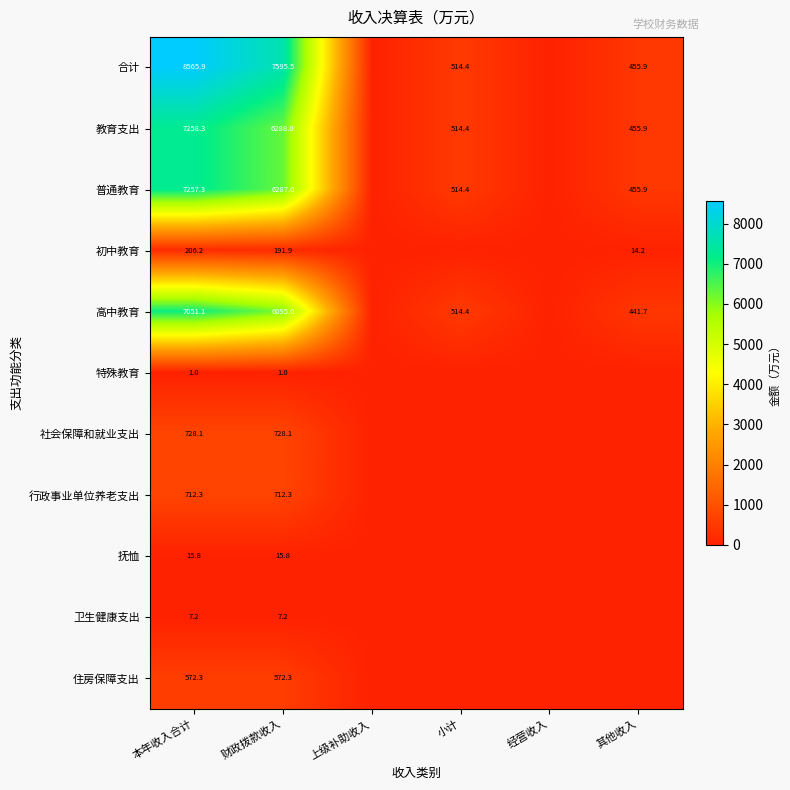

Rank the series at 财政拨款收入 from lowest to highest value.

特殊教育, 卫生健康支出, 抚恤, 初中教育, 住房保障支出, 行政事业单位养老支出, 社会保障和就业支出, 高中教育, 普通教育, 教育支出, 合计